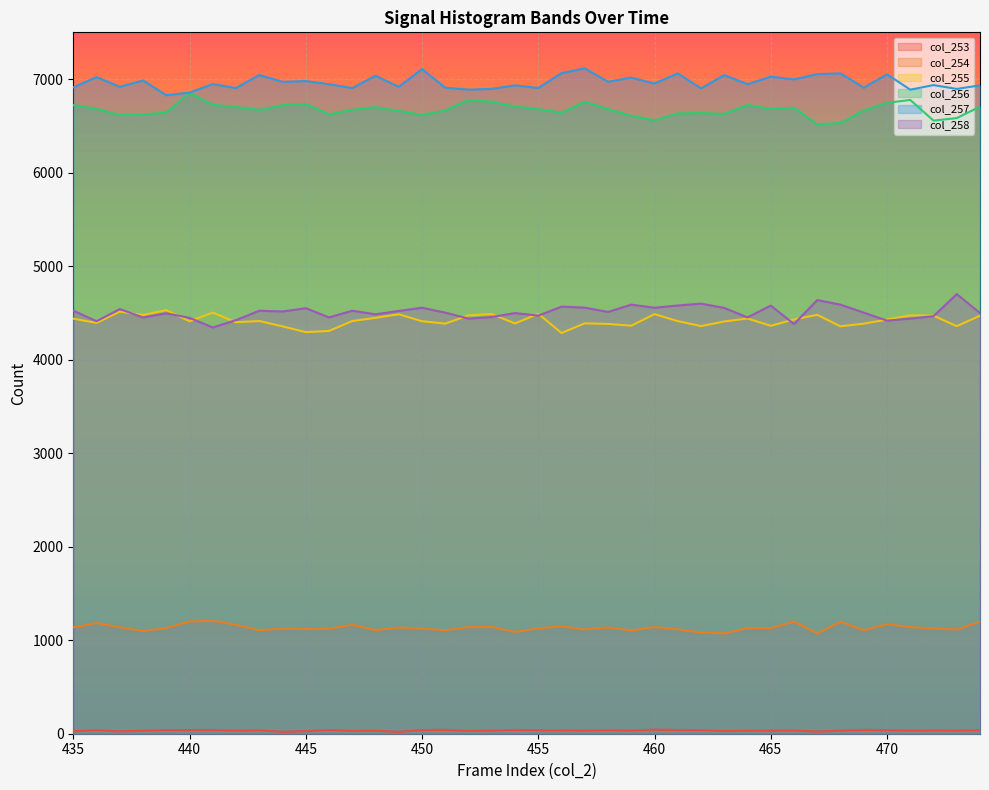

What is the total value across all series at 469?

23609